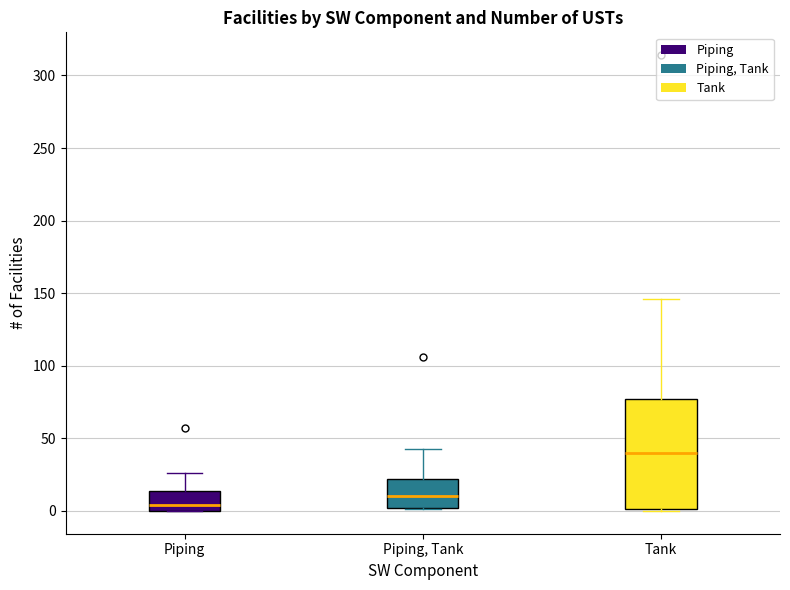

Reading left to right, transcribe this box plot: for each box, give where its median line is, the range the box spans, and where its two whiskers end, as read against the y-axis. The values are not printed on the chart, so give them approximately, as read against the axis.

Piping: median 5, box 0 to 15, whiskers 0 to 25
Piping, Tank: median 10, box 0 to 20, whiskers 0 to 45
Tank: median 40, box 0 to 75, whiskers 0 to 145